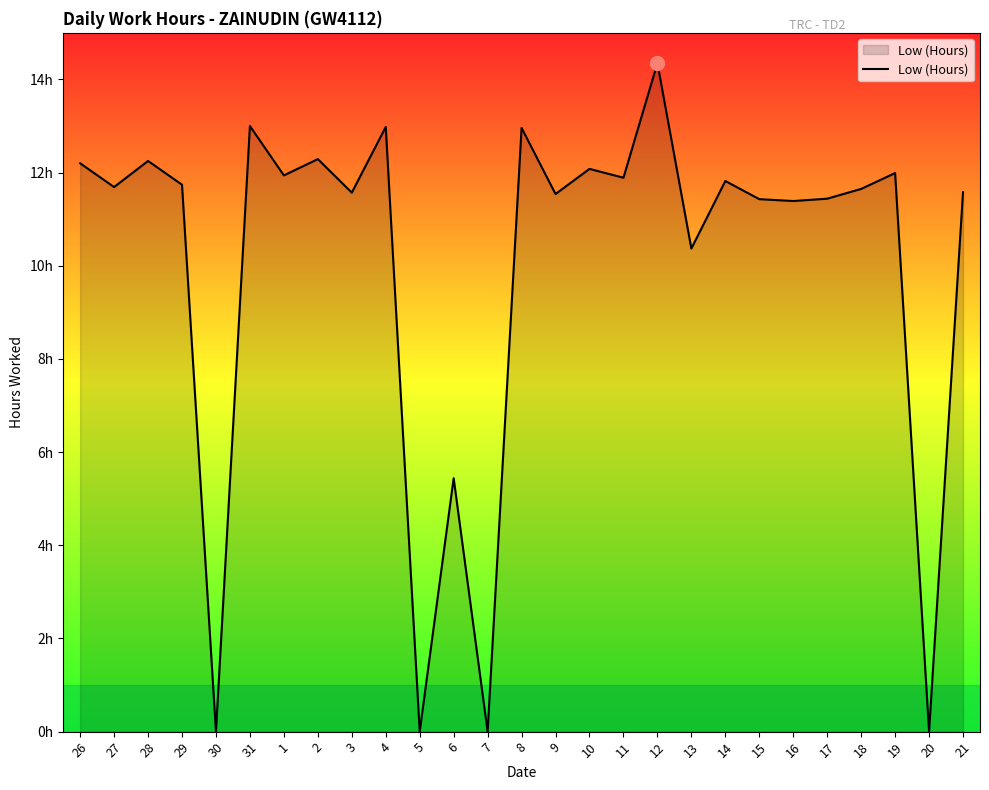

Reading left to right, list all the values displayed in this chart.

12.2	11.7	12.2	11.7	0.0	13.0	11.9	12.3	11.6	13.0	0.0	5.4	0.0	13.0	11.5	12.1	11.9	14.3	10.4	11.8	11.4	11.4	11.4	11.7	12.0	0.0	11.6